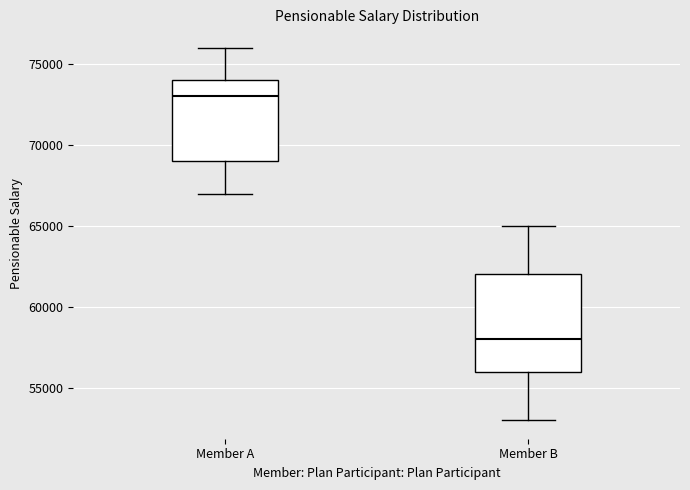

Reading left to right, transcribe this box plot: for each box, give where its median line is, the range the box spans, and where its two whiskers end, as read against the y-axis. The values are not printed on the chart, so give them approximately, as read against the axis.

Member A: median 73000, box 69000 to 74000, whiskers 67000 to 76000
Member B: median 58000, box 56000 to 62000, whiskers 53000 to 65000